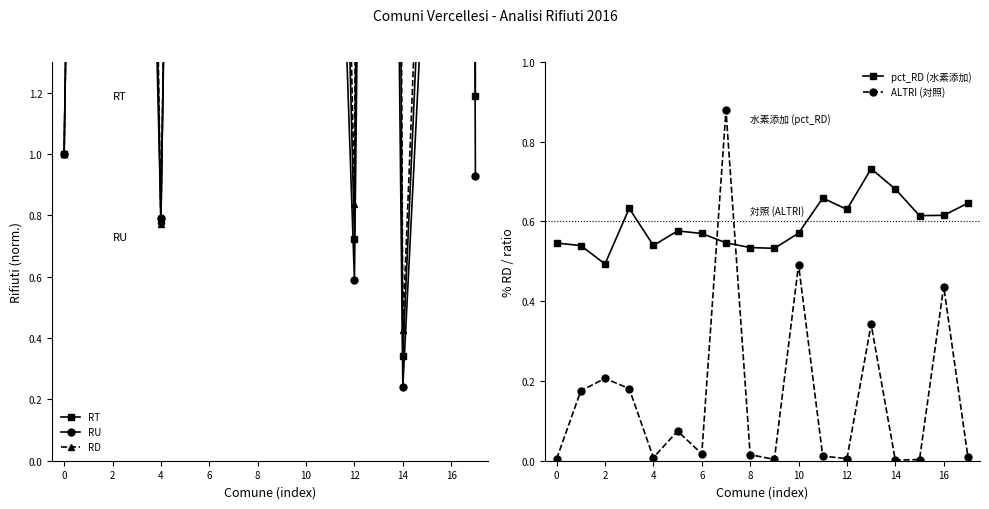

At which category does ALTRI (対照) reach its first local peak?

2